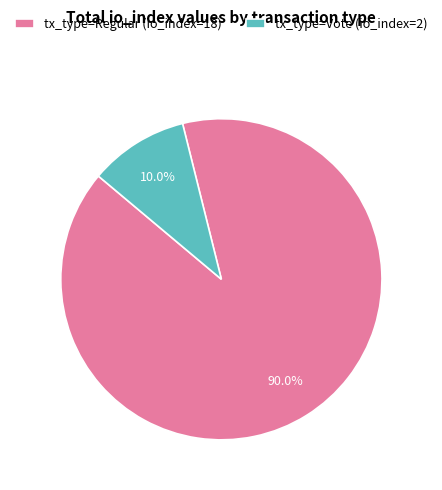

Is there any slice that represents more than half of the pie?

Yes